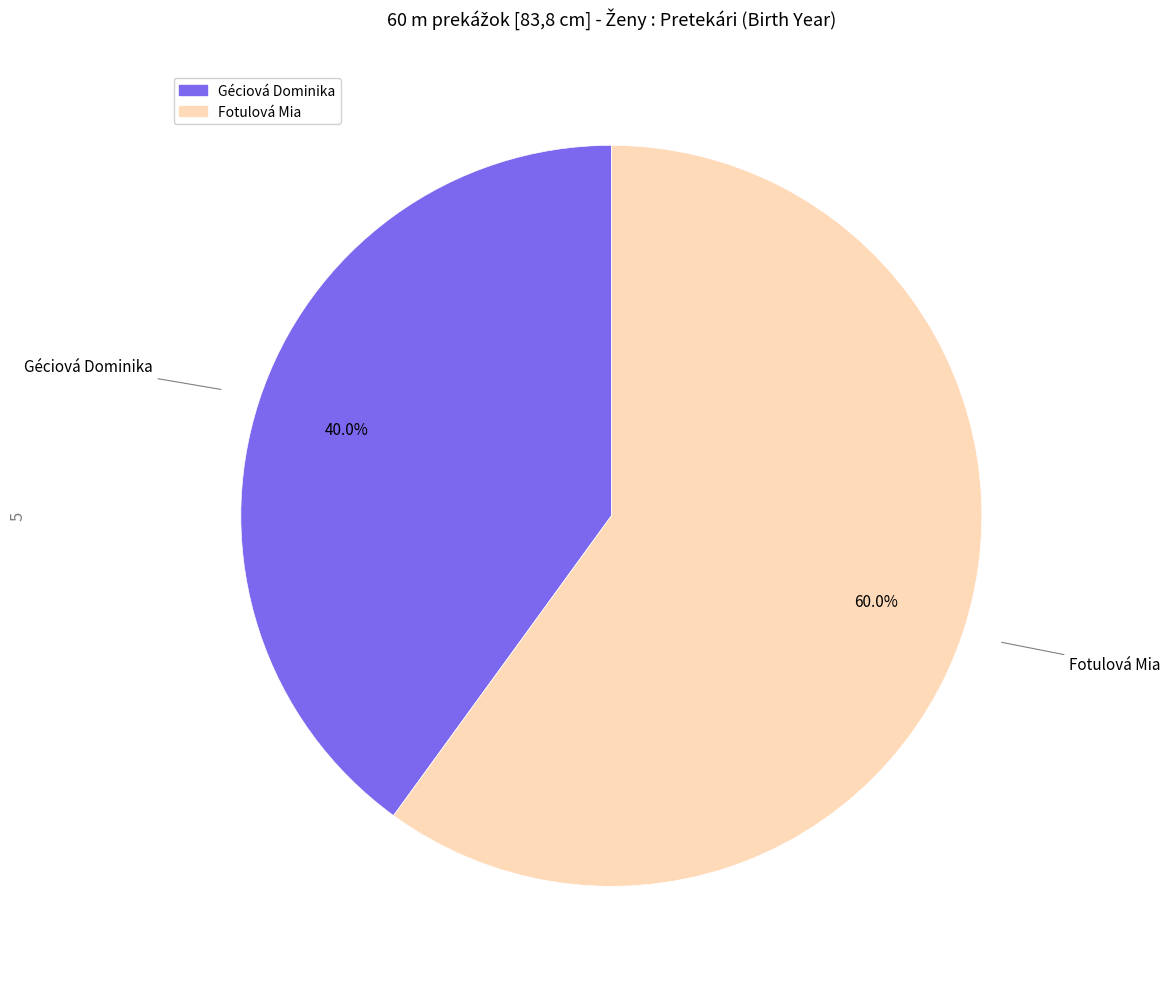

To the nearest percent, what is the difference between the largest and smallest slice percentages?

20%